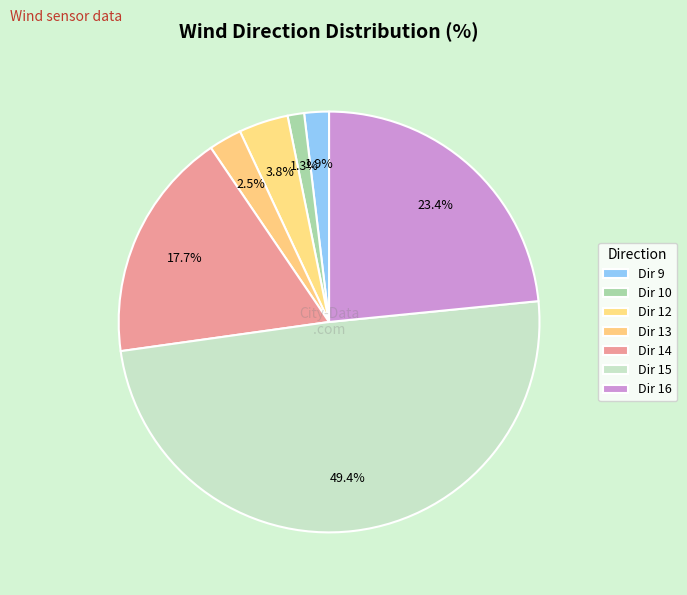

How many segments does this pie chart have?

7